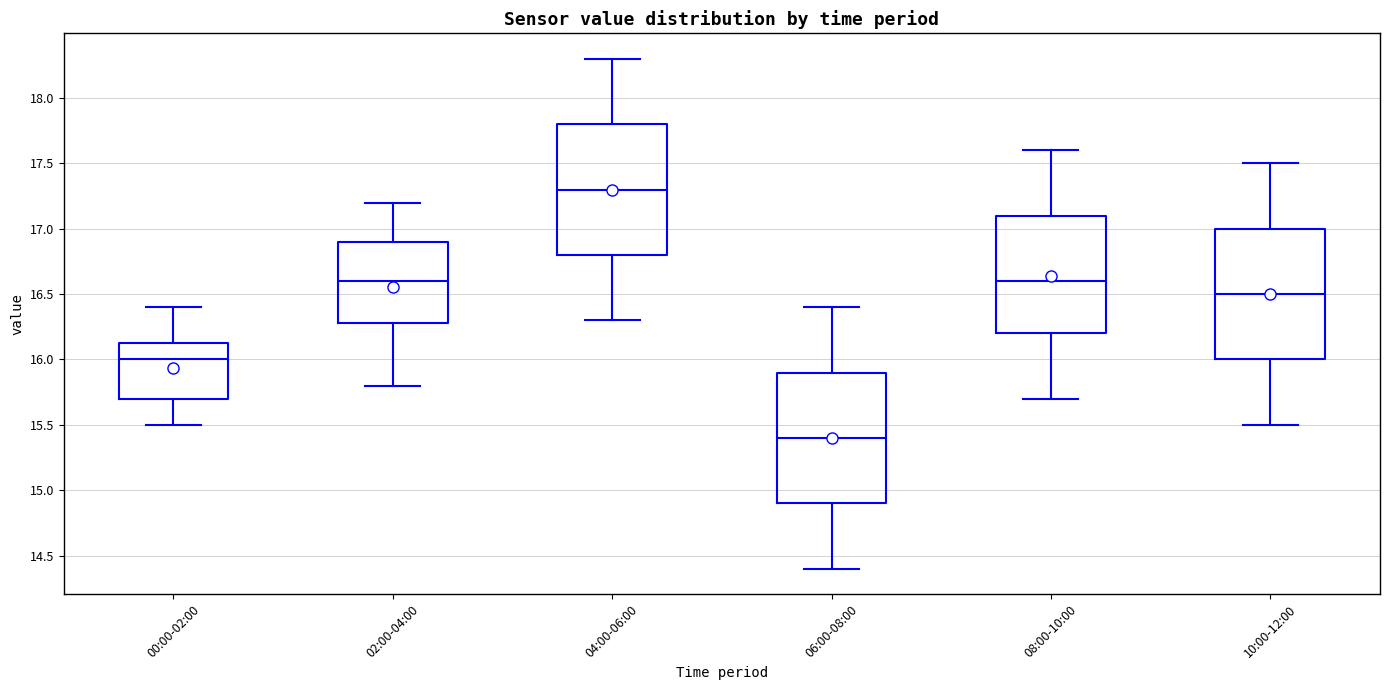

Reading left to right, read every box against the y-axis: the position of its median line, the range the box covers, and the ends of its whiskers. The values are not printed on the chart, so give them approximately, as read against the axis.

00:00-02:00: median 16.00, box 15.70 to 16.15, whiskers 15.50 to 16.40
02:00-04:00: median 16.60, box 16.30 to 16.90, whiskers 15.80 to 17.20
04:00-06:00: median 17.30, box 16.80 to 17.80, whiskers 16.30 to 18.30
06:00-08:00: median 15.40, box 14.90 to 15.90, whiskers 14.40 to 16.40
08:00-10:00: median 16.60, box 16.20 to 17.10, whiskers 15.70 to 17.60
10:00-12:00: median 16.50, box 16.00 to 17.00, whiskers 15.50 to 17.50